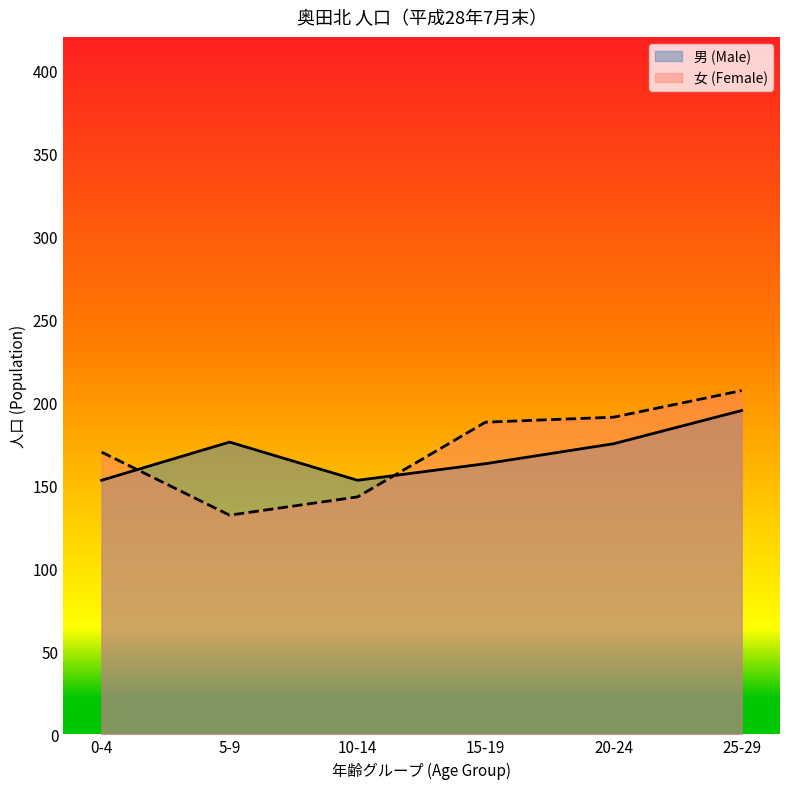

Rank the categories by 男 (Male) value from highest to lowest.

25-29, 5-9, 20-24, 15-19, 0-4, 10-14